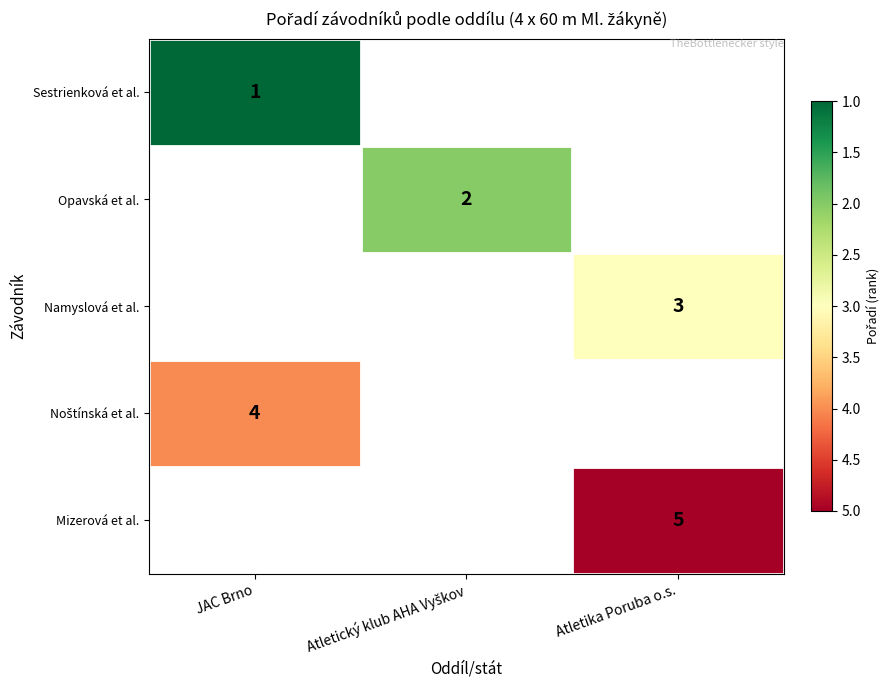

True or false: Sestrienková et al. has a value of 1 at JAC Brno.

True